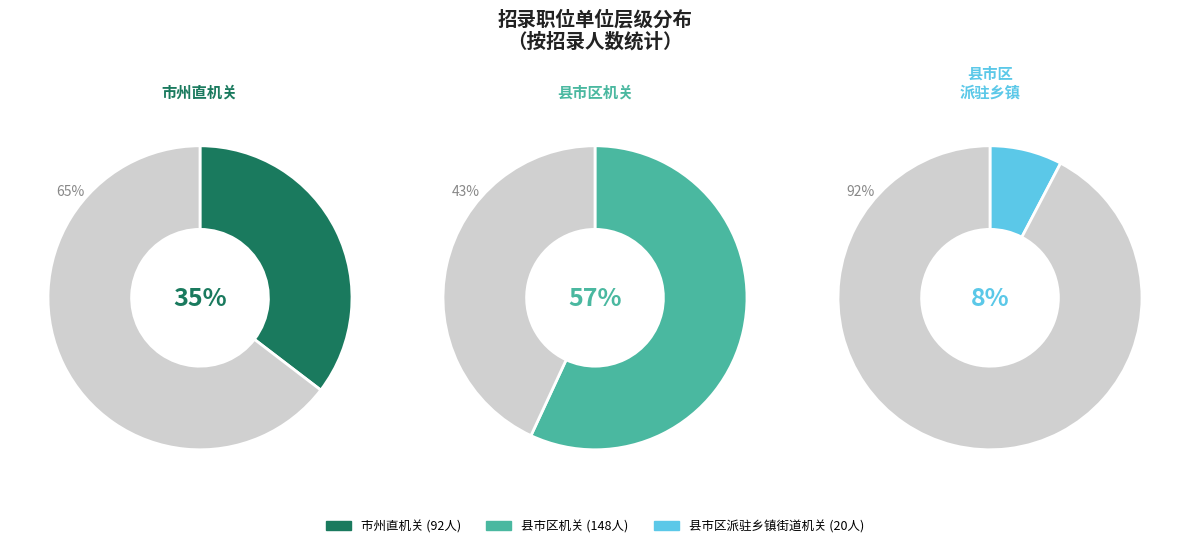

Which has a higher value, 县市区派驻乡镇街道机关 or 市州直机关?

市州直机关